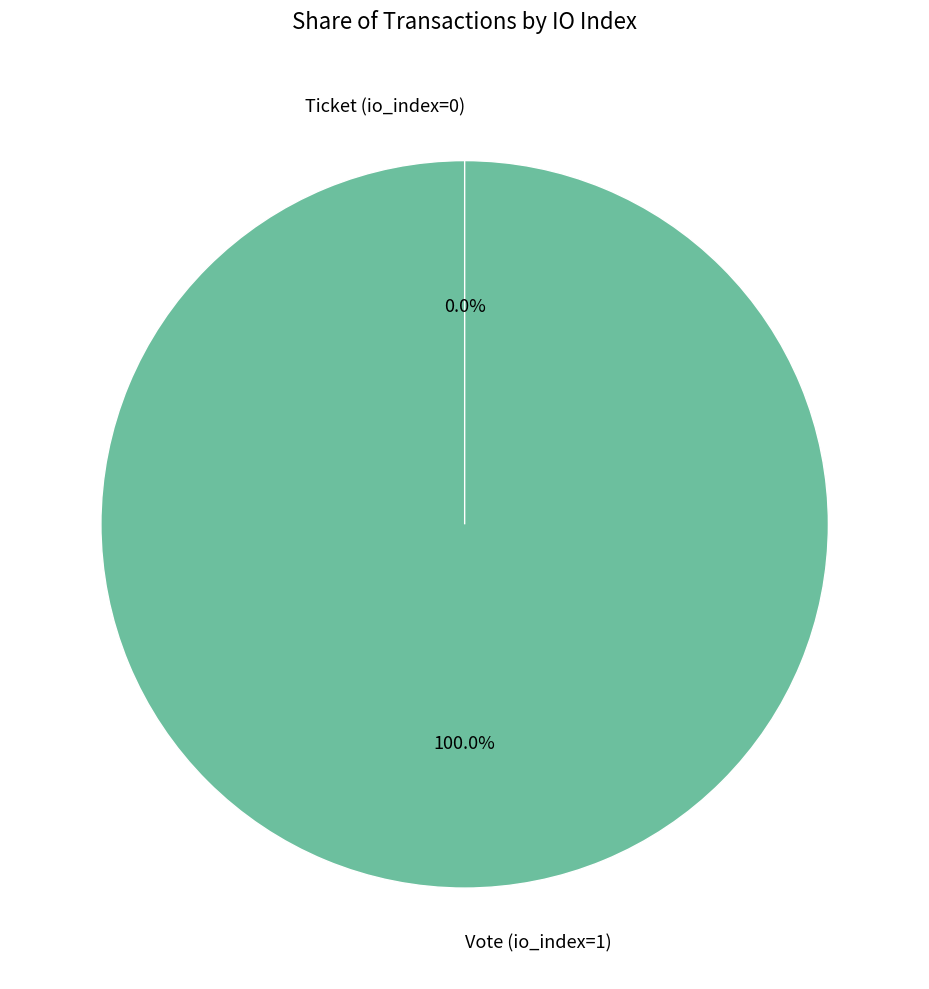

Count the number of slices in the pie.

2